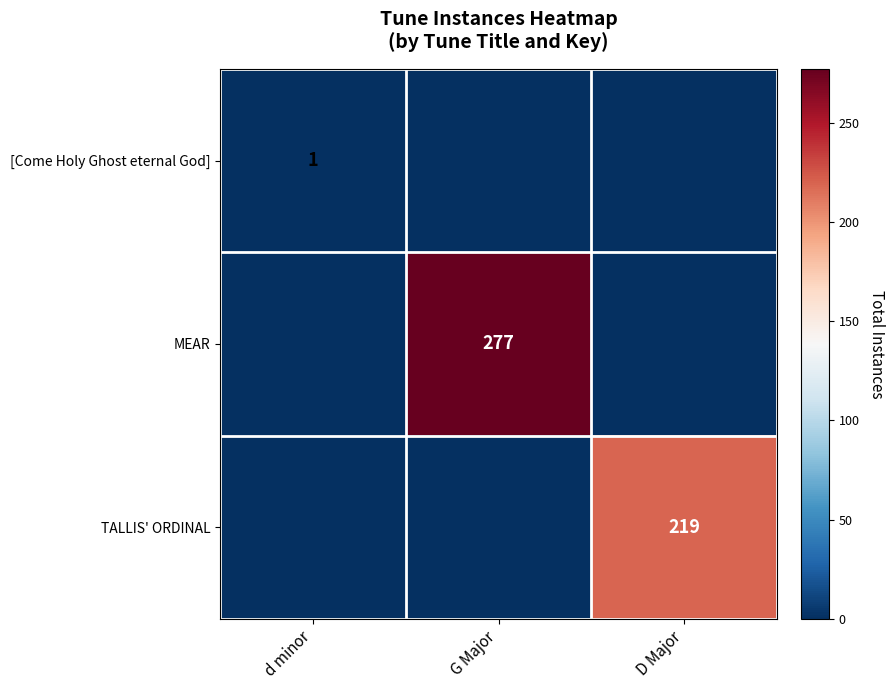

Is it true that TALLIS' ORDINAL equals 219 at D Major?

True